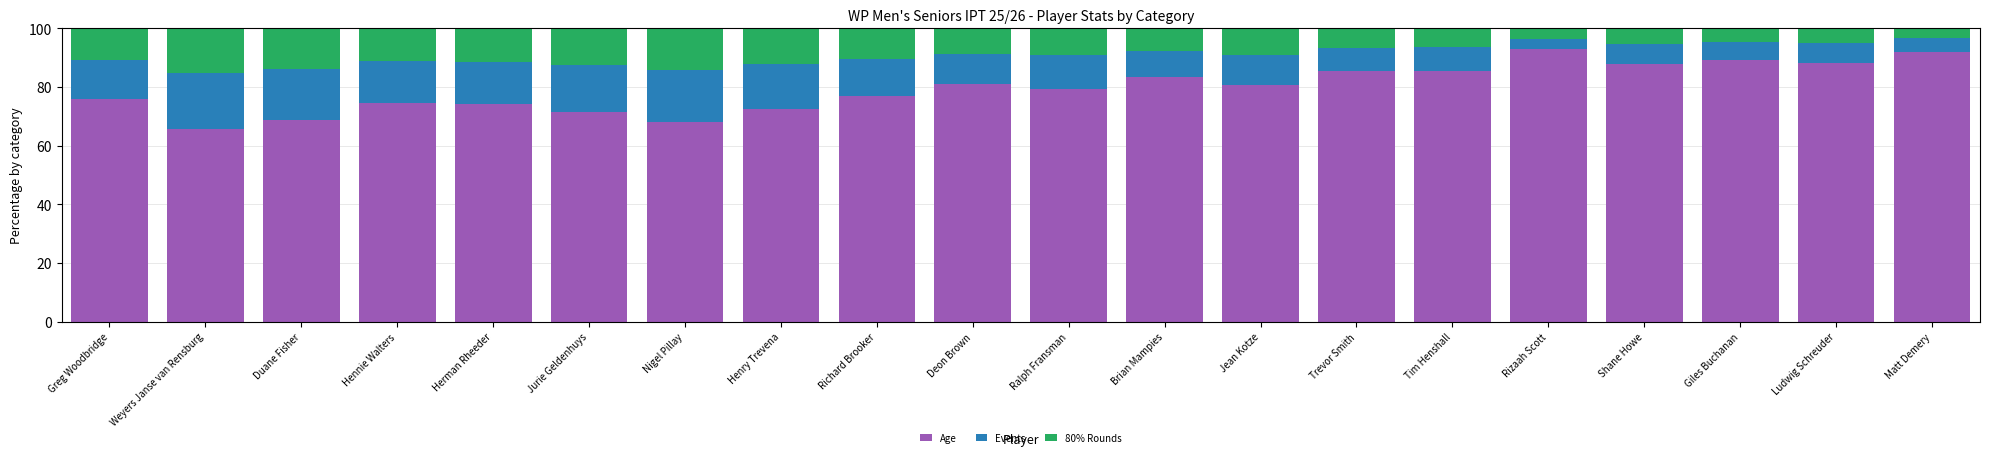

Does the chart contain any negative values?

No